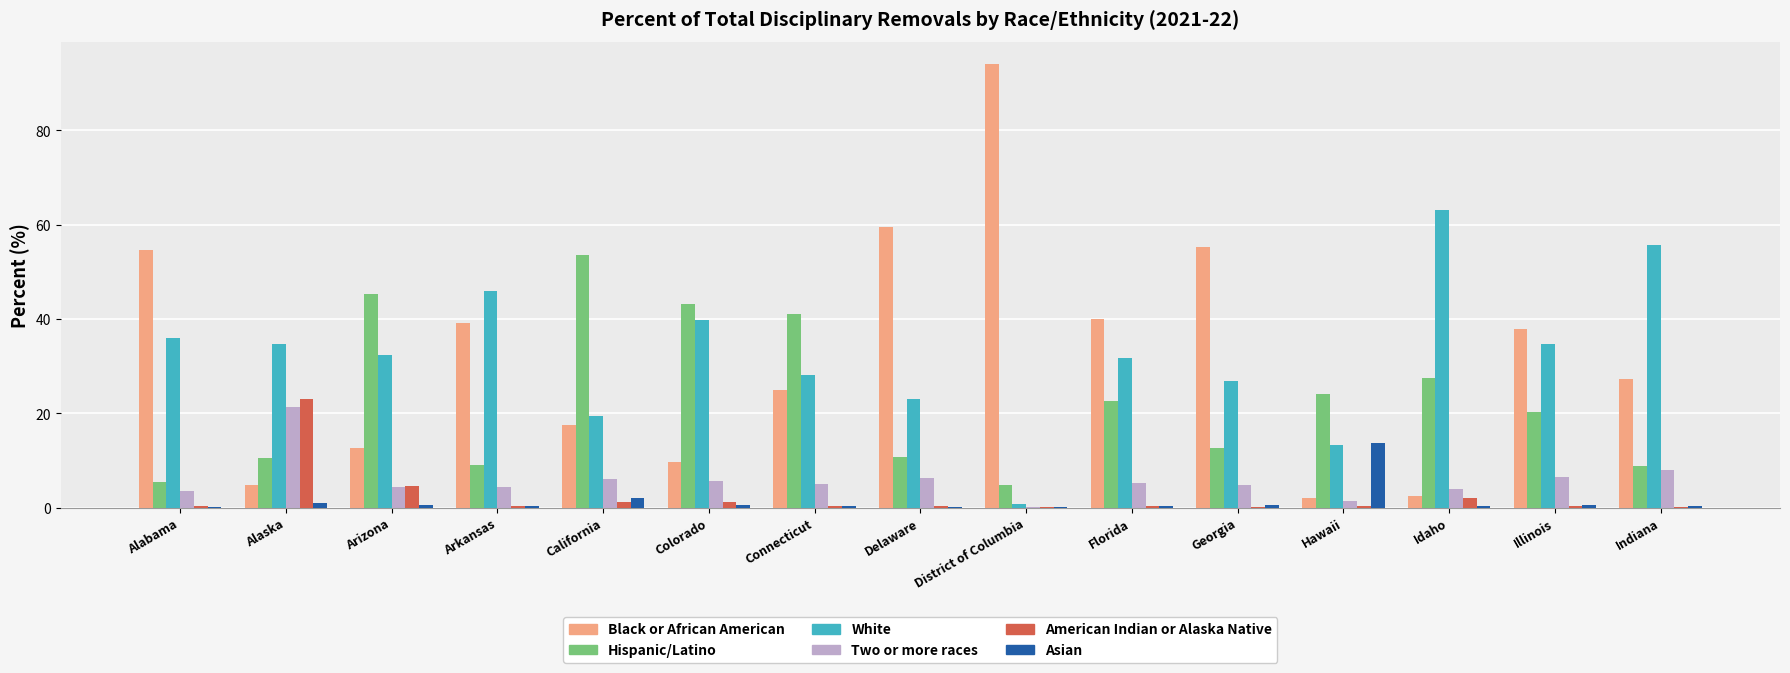

Read the Hispanic/Latino value at Indiana.

8.7